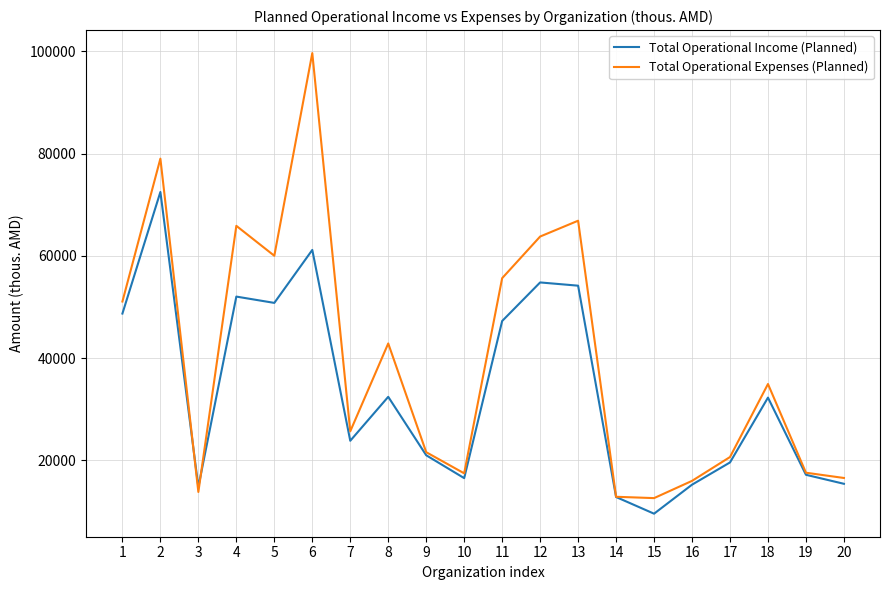

At how many categories does at least one series exceed 56185?

6